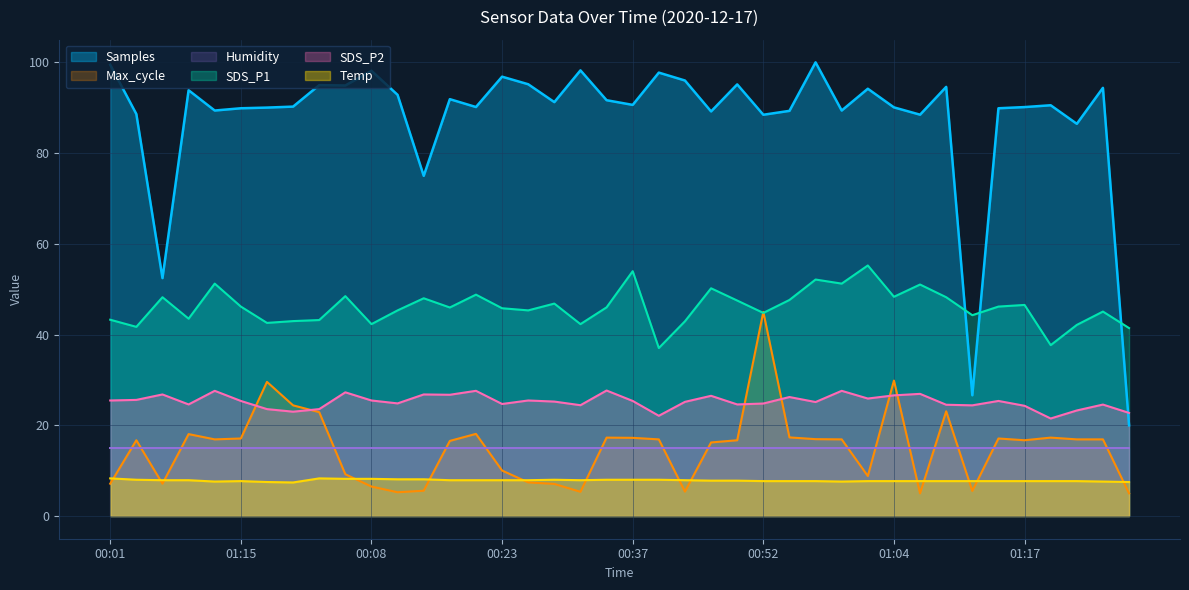

The Samples series shows 88.6 at 00:15. True or false?

True